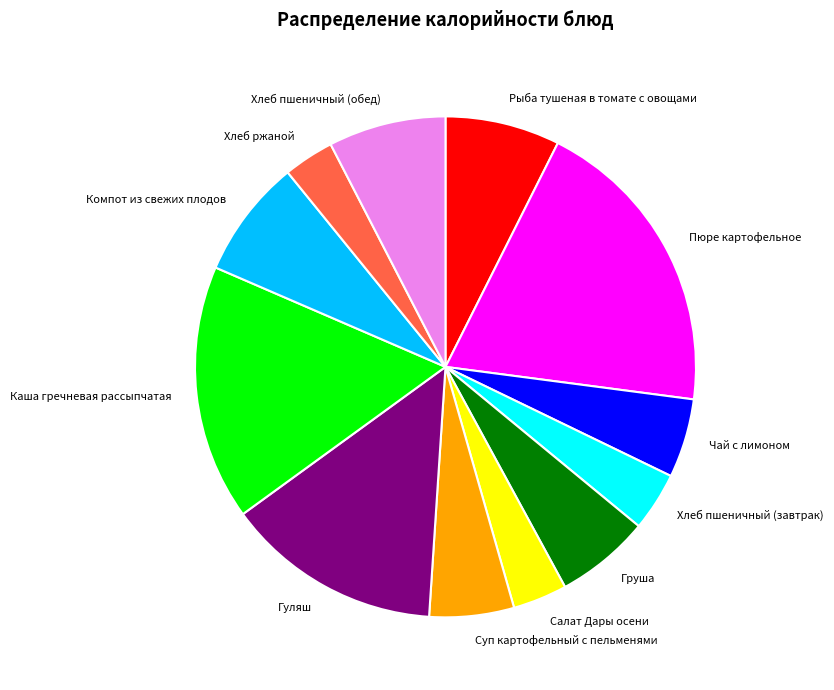

Do Пюре картофельное and Суп картофельный с пельменями together represent more than half of the pie?

No